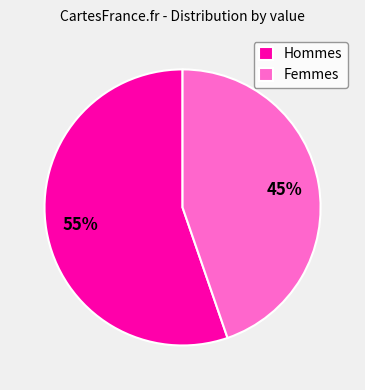

Do Hommes and Femmes together represent more than half of the pie?

Yes